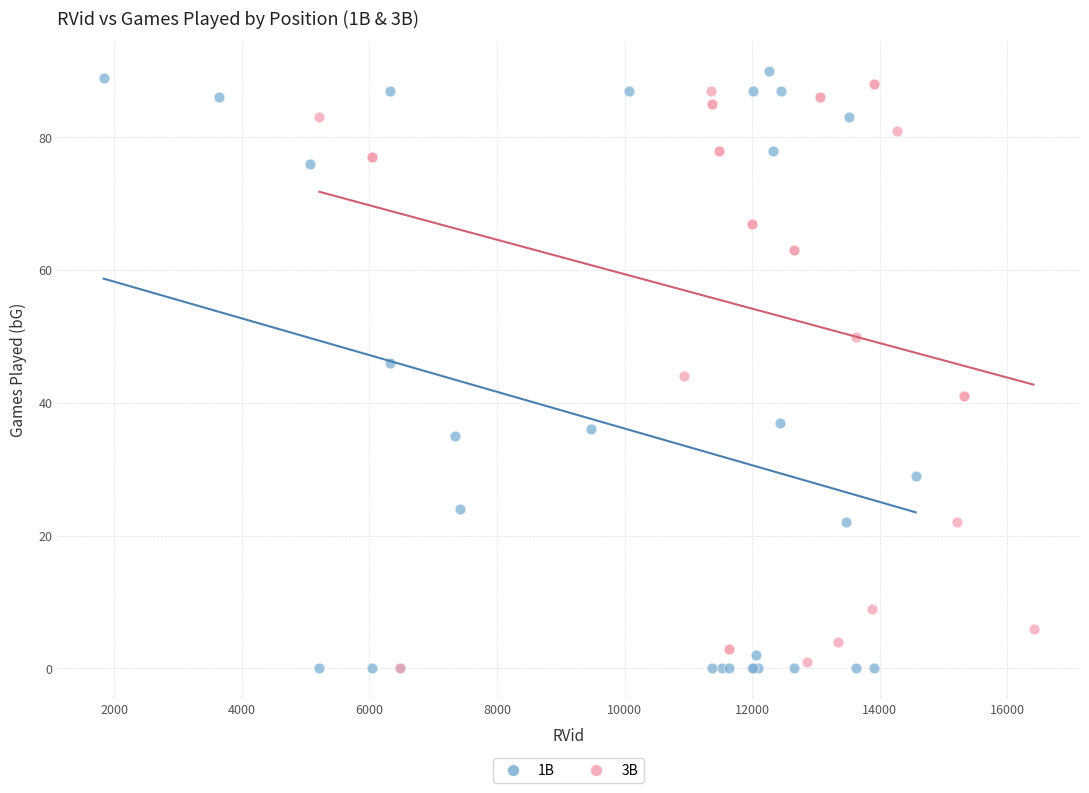

Which series has the widest spread of Y values?

1B